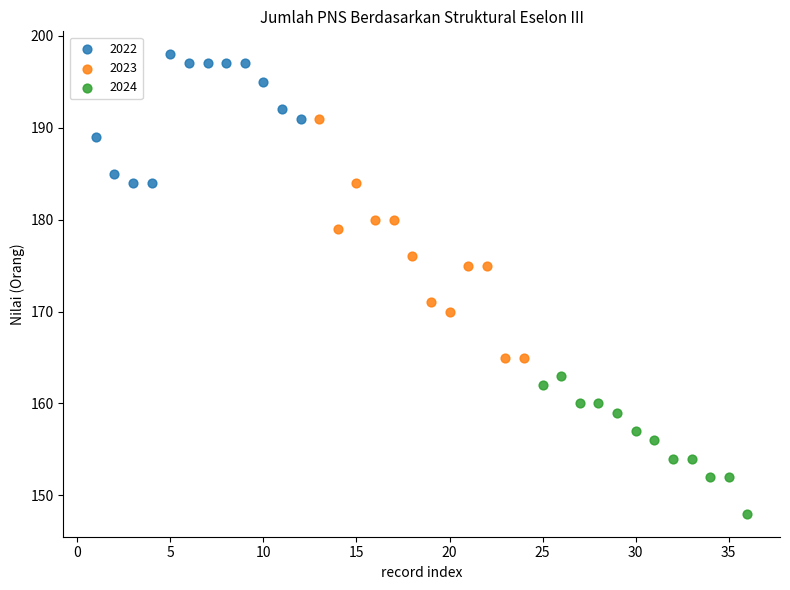

What are all the series names shown in the legend?

2022, 2023, 2024